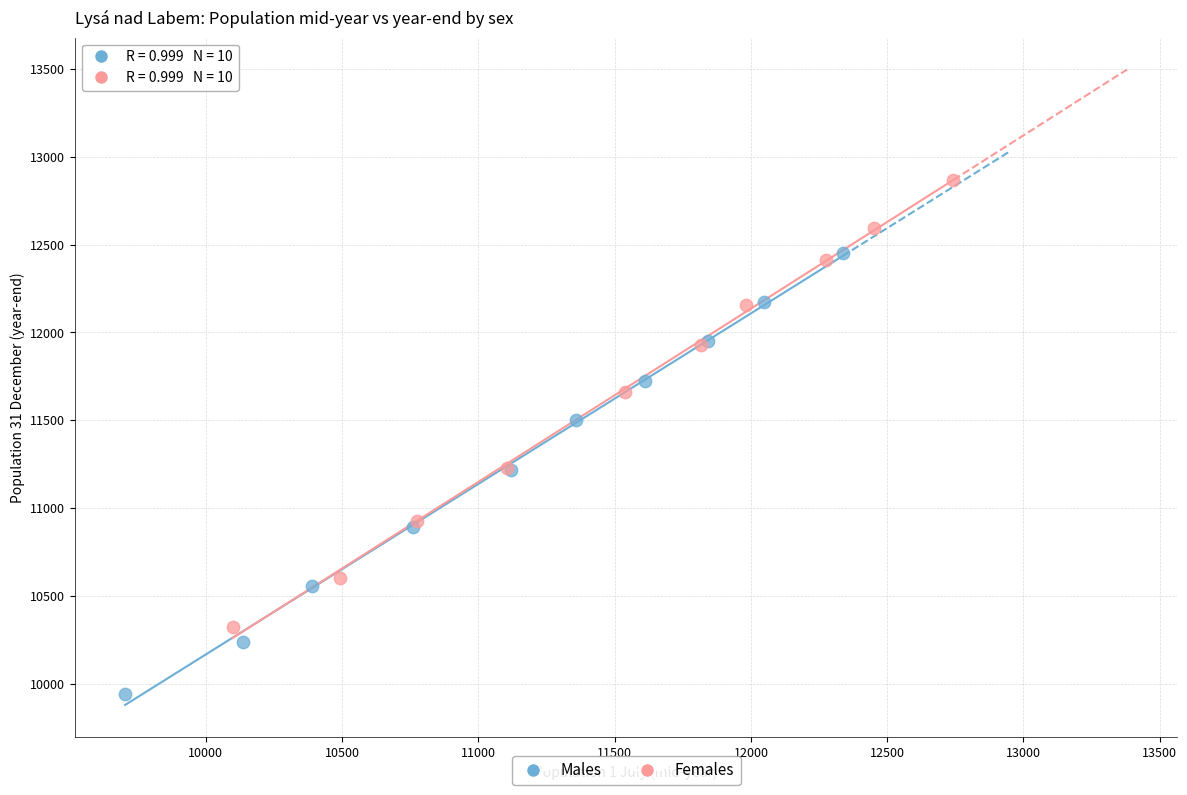

Which series contains the lowest Y value?

Males